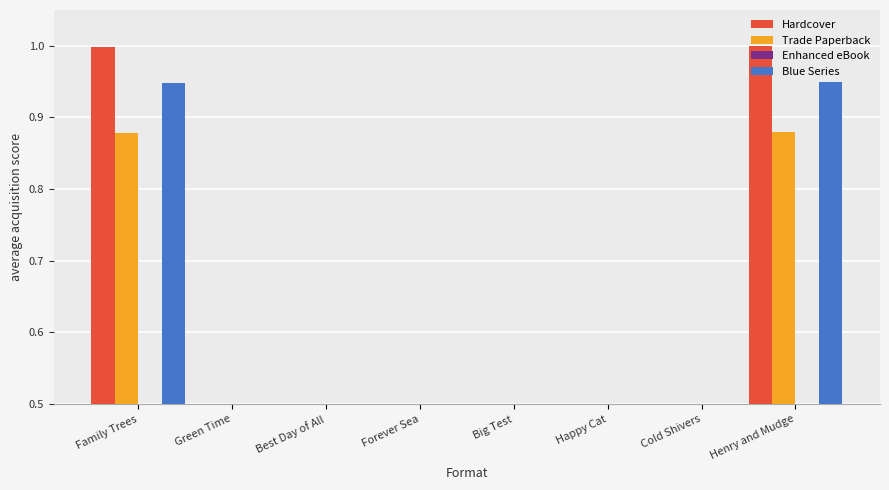

What is the sum of the Hardcover values at Cold Shivers and Green Time?

0.3